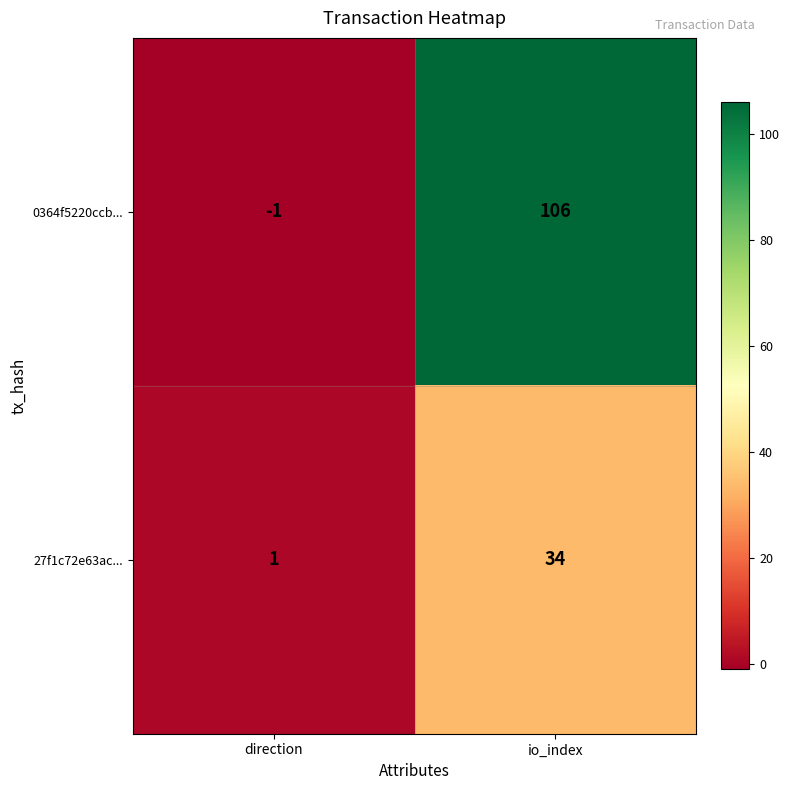

Is it true that 0364f5220ccb... equals 106 at io_index?

True